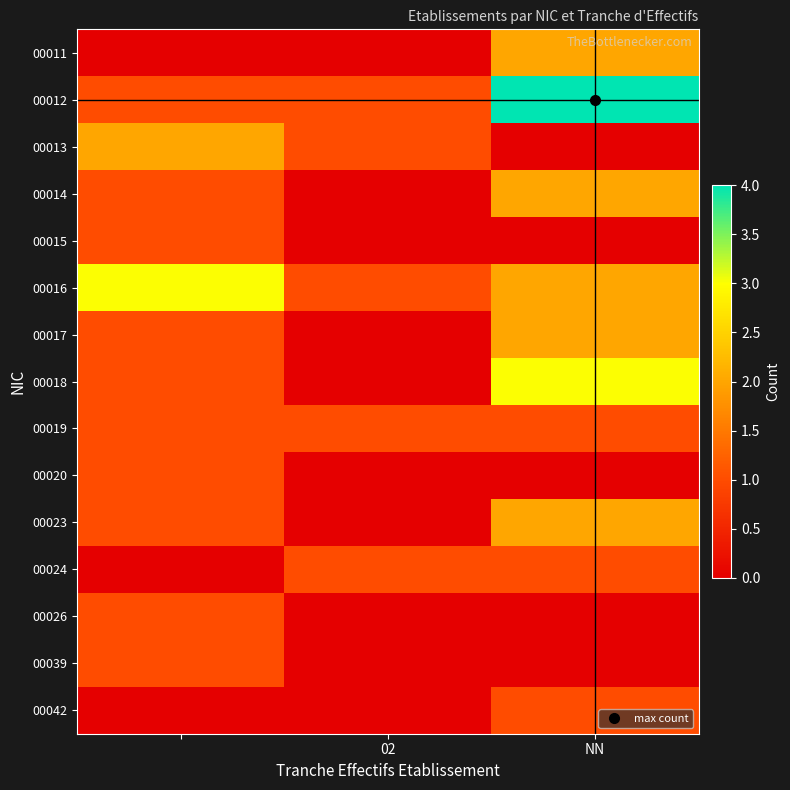

At which category does the chart reach its peak across all series?

NN